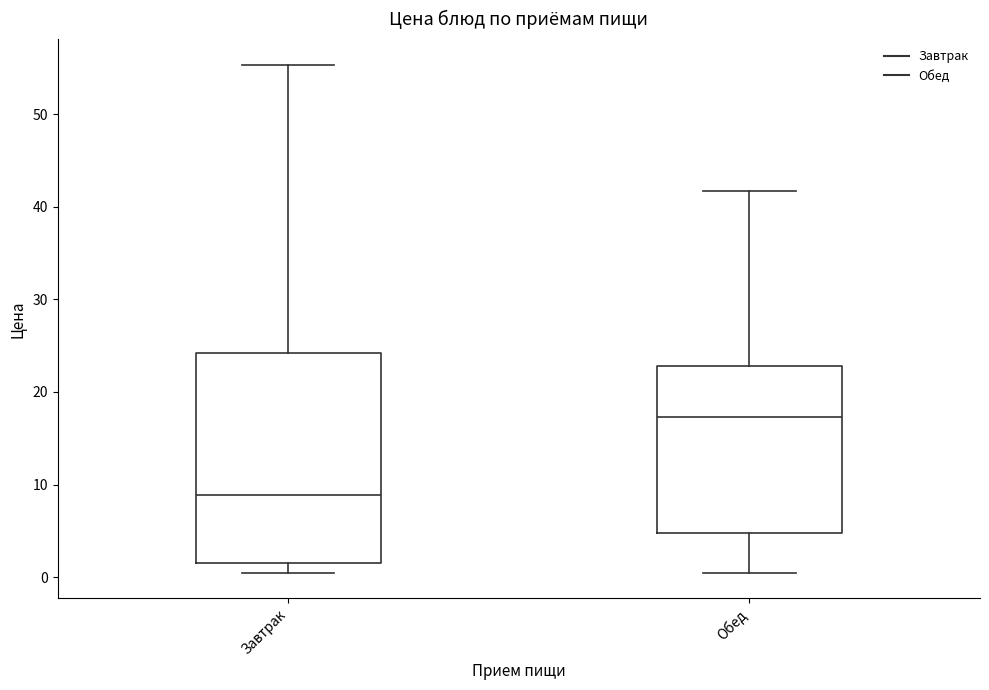

Where does the median line of the box for Обед sit on the y-axis? The values are not printed on the chart, so give them approximately, as read against the axis.

17